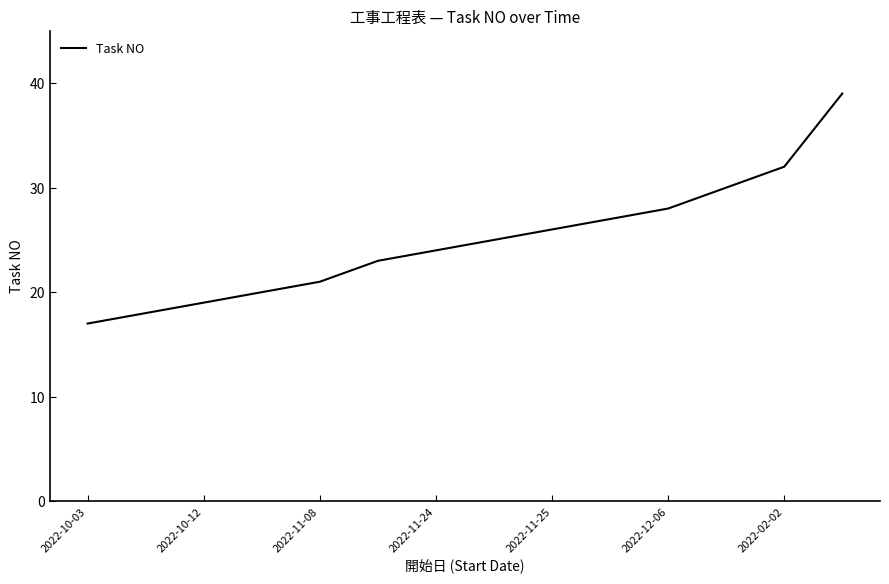

Does the chart display data point markers on the line(s)?

No